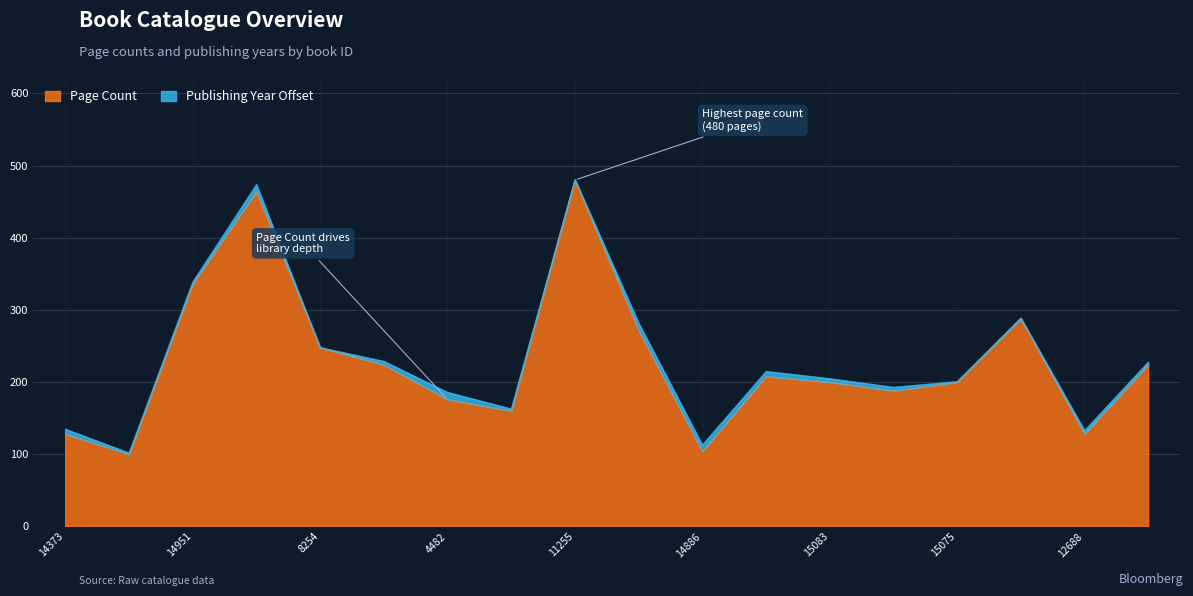

At which label is the value closest to 290?

14698